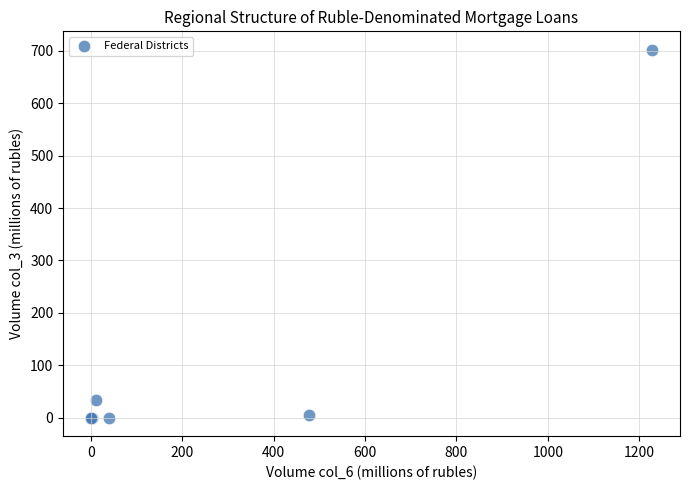

What Y value in the scatter plot is closest to 351?

34